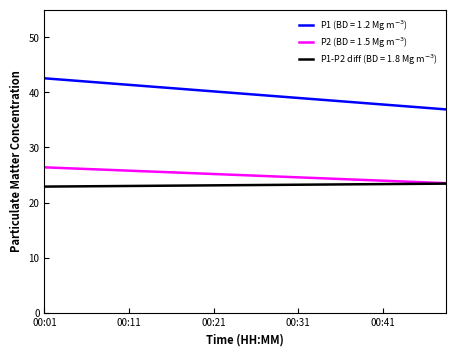

What is the greatest value displayed?

42.6